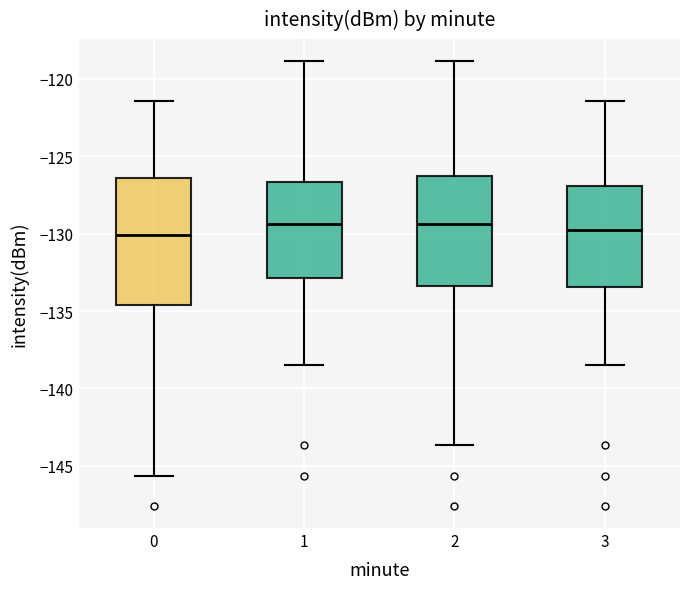

Reading left to right, transcribe this box plot: for each box, give where its median line is, the range the box spans, and where its two whiskers end, as read against the y-axis. The values are not printed on the chart, so give them approximately, as read against the axis.

0: median -130.0, box -134.5 to -126.5, whiskers -145.5 to -121.5
1: median -129.5, box -133.0 to -126.5, whiskers -138.5 to -119.0
2: median -129.5, box -133.5 to -126.5, whiskers -143.5 to -119.0
3: median -130.0, box -133.5 to -127.0, whiskers -138.5 to -121.5